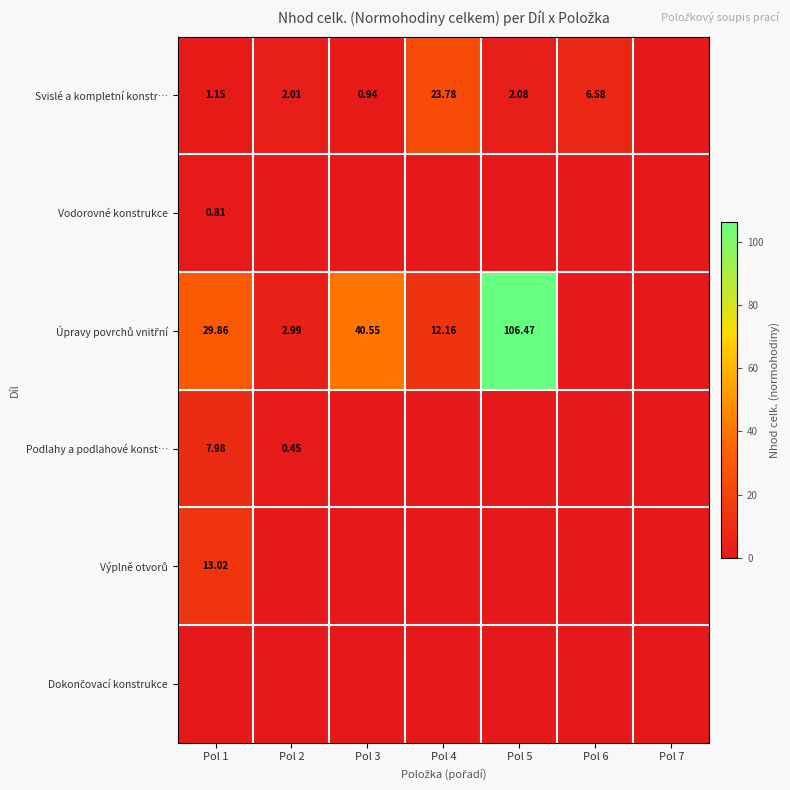

What is the total value across all series at Pol 1?

52.8